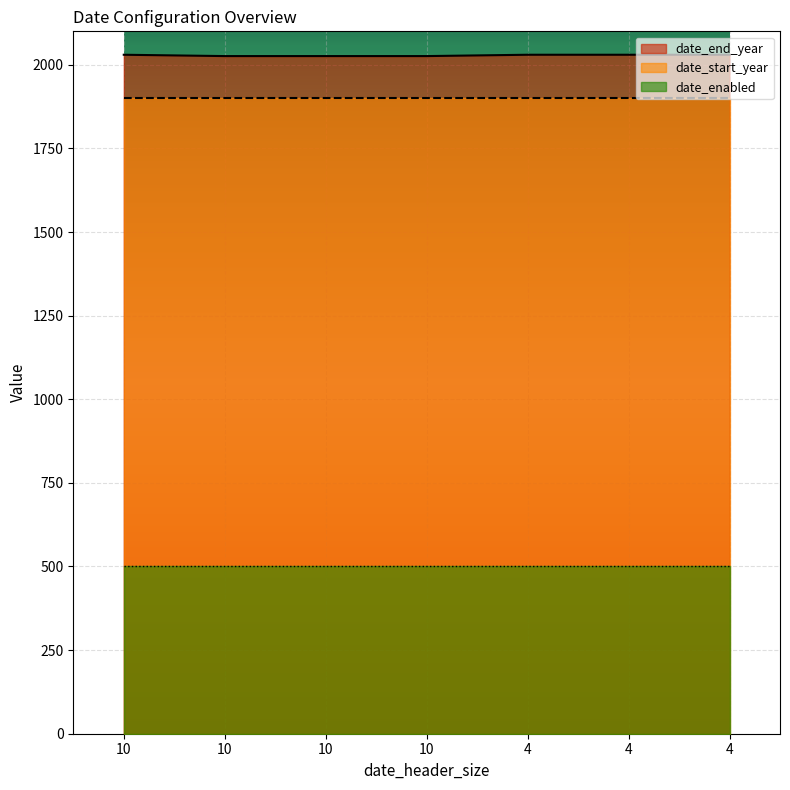

Is it true that date_enabled equals 1 at 4?

True